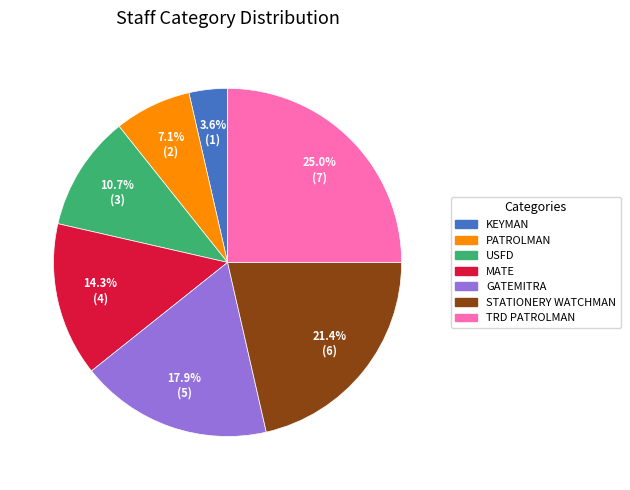

Is there any slice that represents more than half of the pie?

No